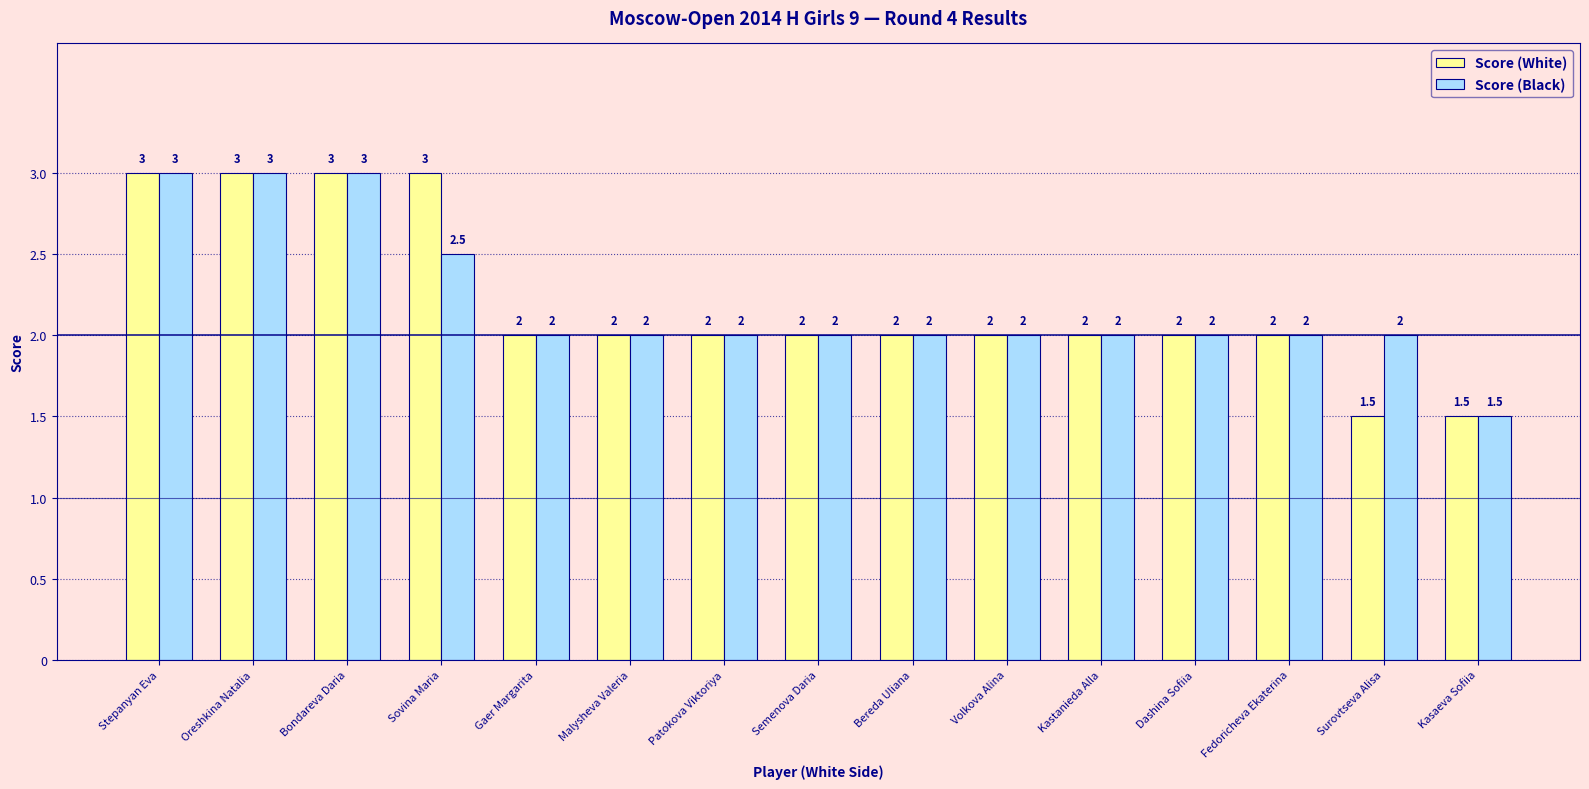

How many distinct data groups are displayed?

2